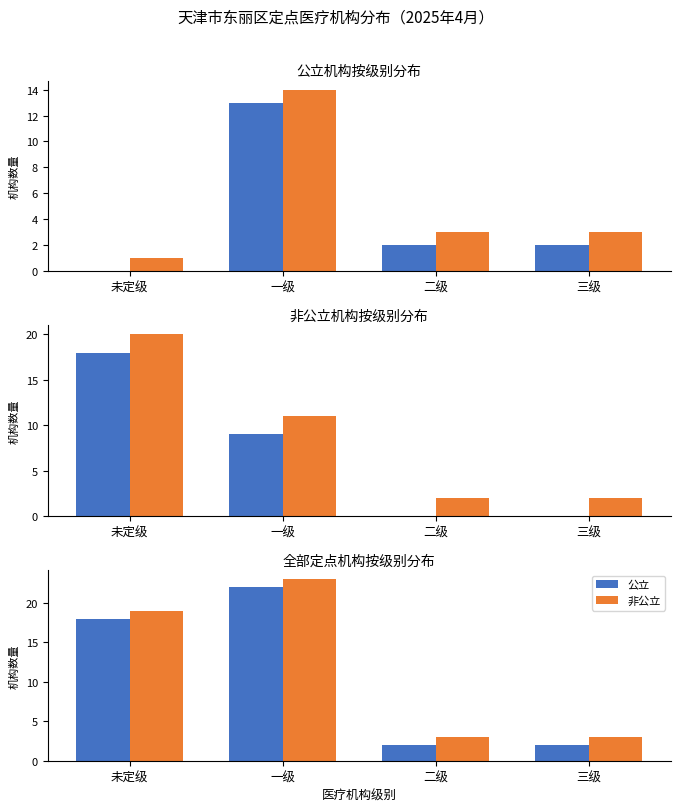

Is the value of 非公立 at 一级 greater than the value of 公立 at 二级?

Yes